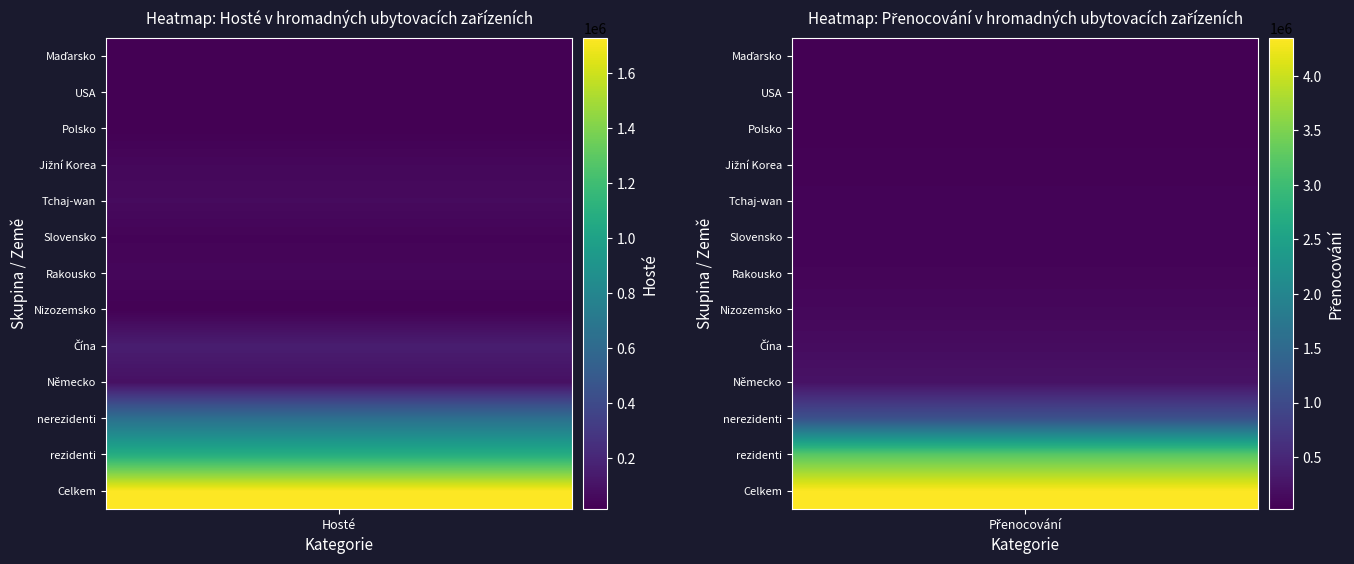

Count the number of categories in the chart.

2